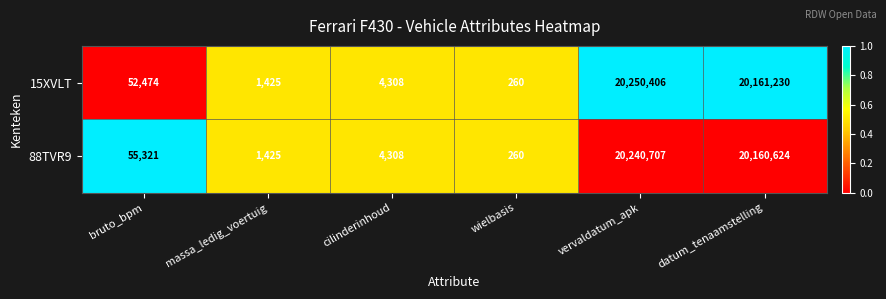

List the series in order of their overall mean, highest first.

15XVLT, 88TVR9